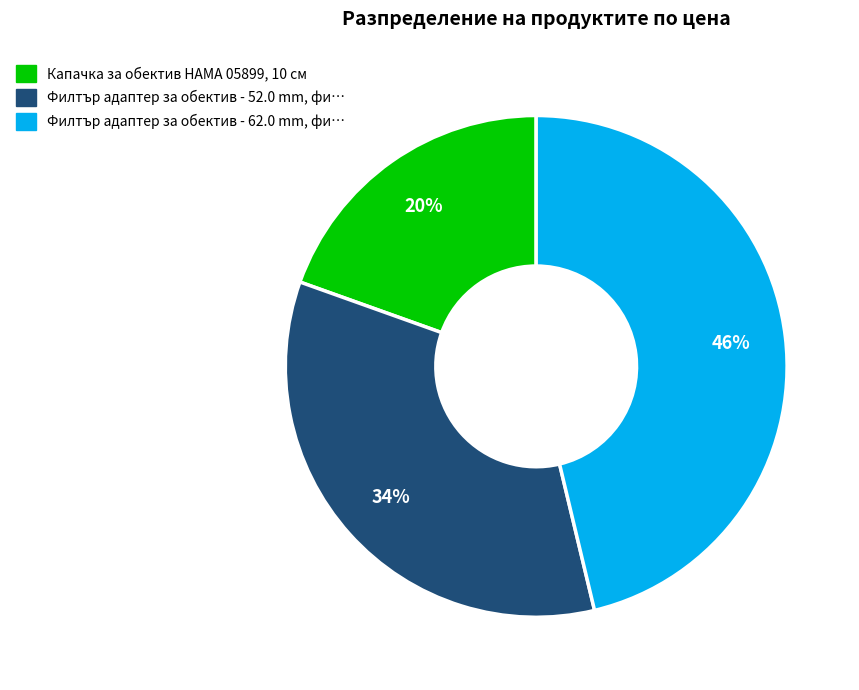

To the nearest percent, what is the combined percentage of Капачка за обектив HAMA 05899, 10 см and Филтър адаптер за обектив - 62.0 mm?

66%